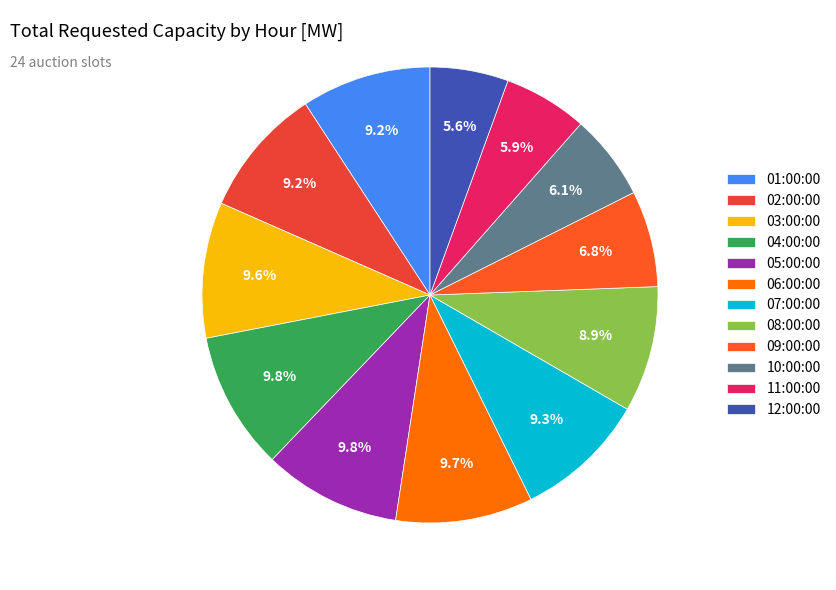

Does any single category account for the majority?

No